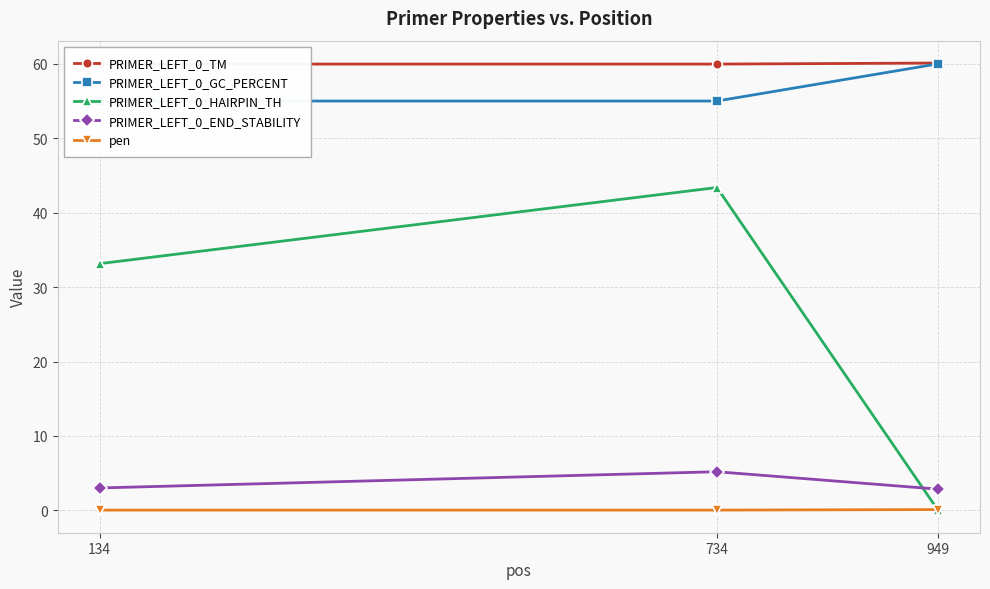

Reading left to right, extract all data points from this chart.

PRIMER_LEFT_0_TM: 60.0	60.0	60.1
PRIMER_LEFT_0_GC_PERCENT: 55.0	55.0	60.0
PRIMER_LEFT_0_HAIRPIN_TH: 33.1	43.4	0.0
PRIMER_LEFT_0_END_STABILITY: 3.0	5.2	2.9
pen: 0.0	0.0	0.1